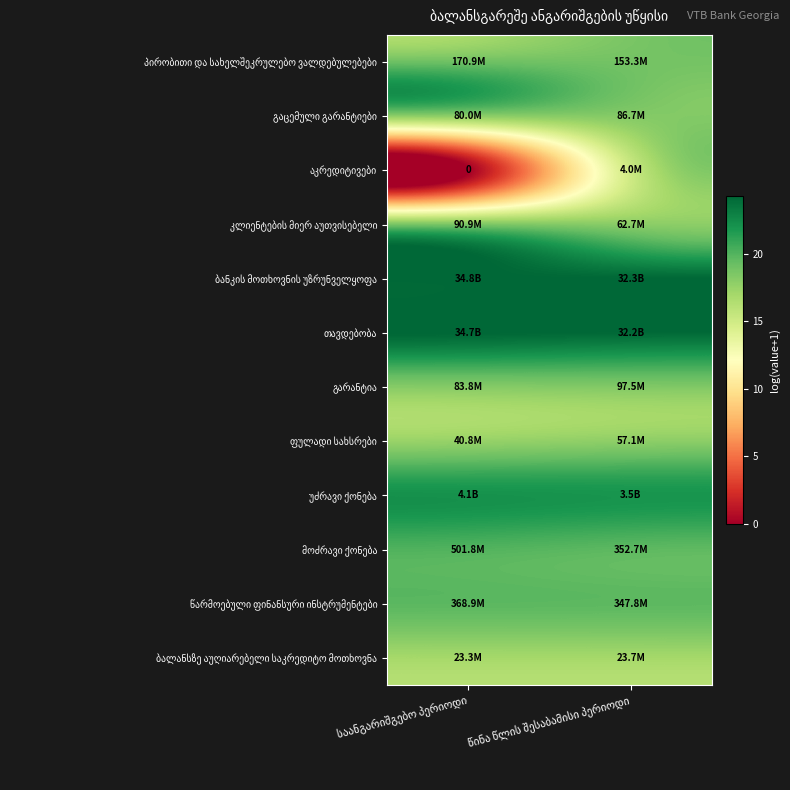

What is the highest value of the ბანკის მოთხოვნის უზრუნველყოფა series?

24.3